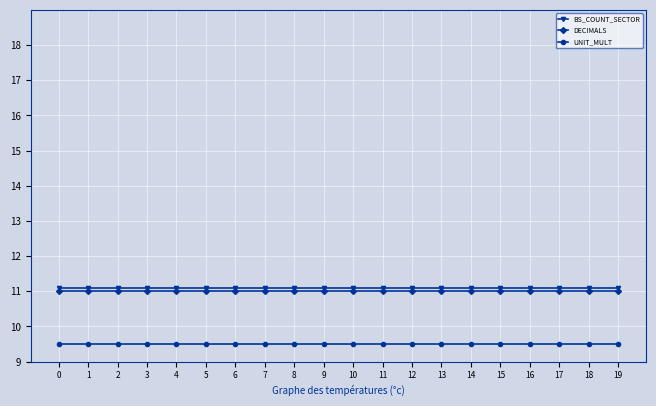

Rank the series at 5 from lowest to highest value.

UNIT_MULT, DECIMALS, BS_COUNT_SECTOR